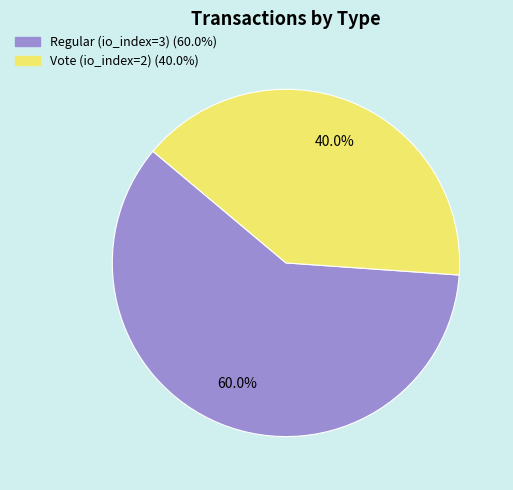

To the nearest percent, what portion does Regular (io_index=3) represent?

60%